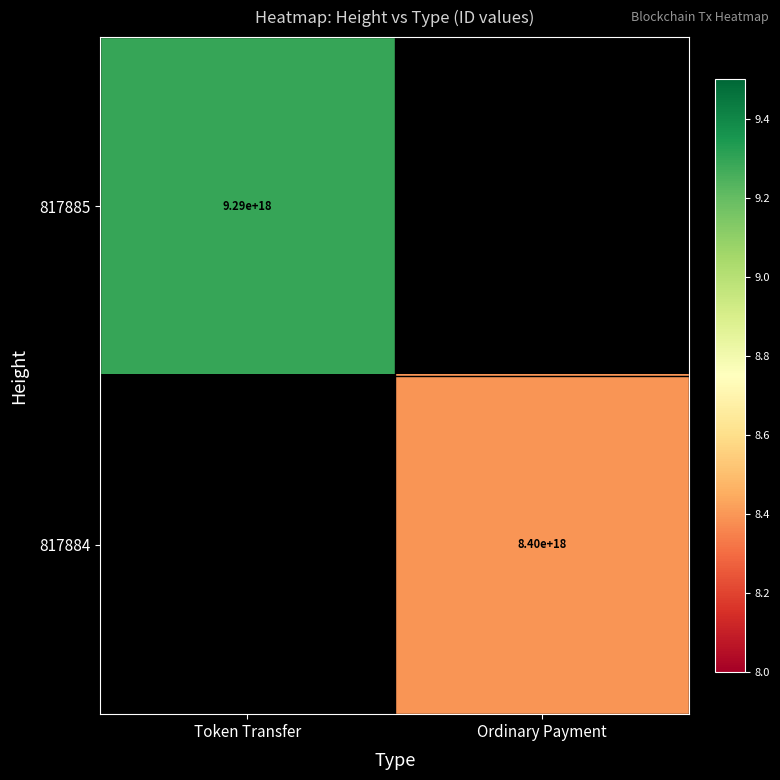

Is it true that 817884 equals 13211293111785166848 at Ordinary Payment?

False